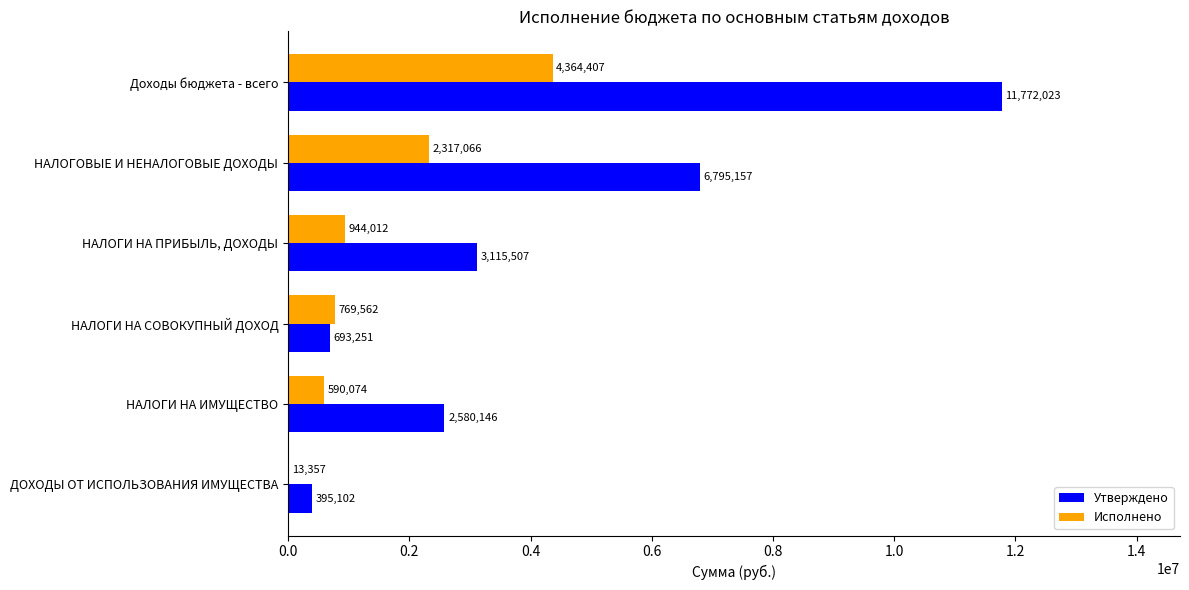

What are all the series names shown in the legend?

Утверждено, Исполнено